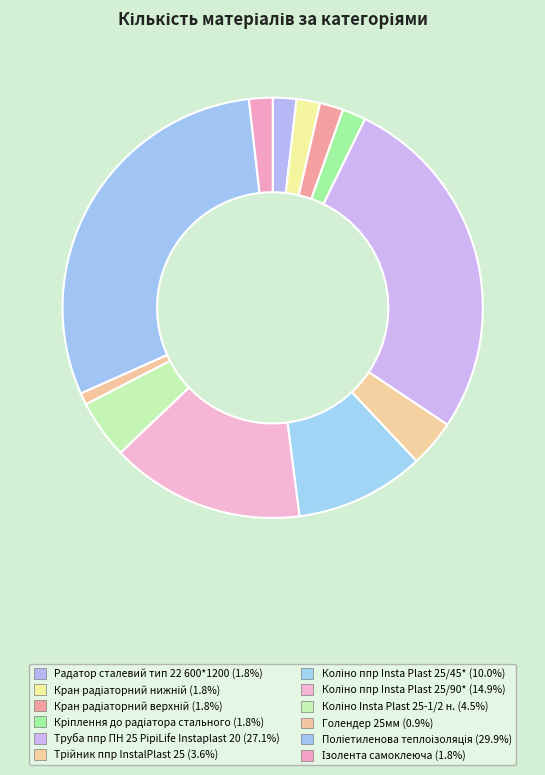

Which category has the smallest portion of the pie?

Голендер 25мм